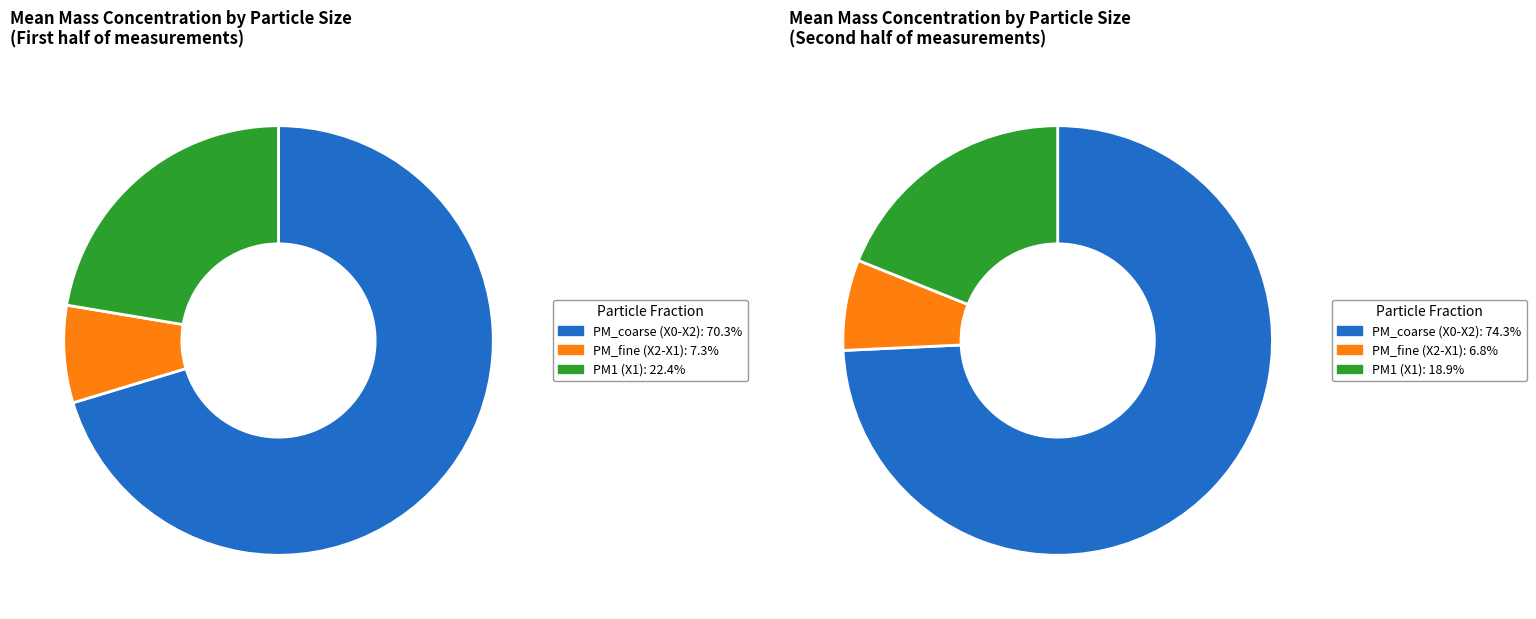

Is it true that 5 is 2% of the pie?

True